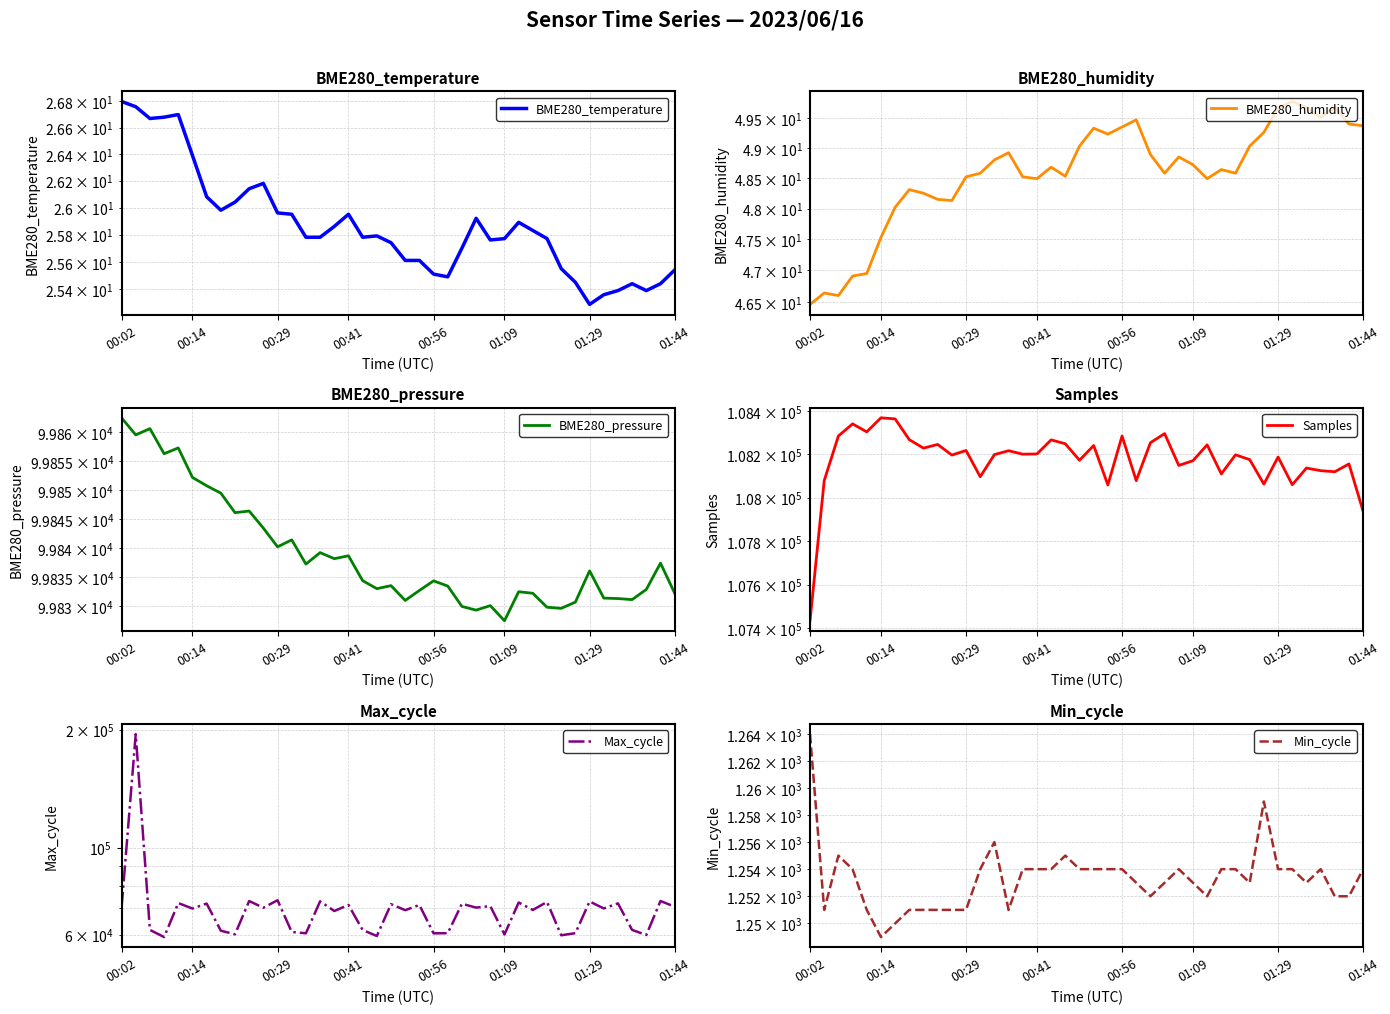

Rank the series by their maximum value, from lowest to highest.

BME280_temperature, BME280_humidity, Min_cycle, BME280_pressure, Samples, Max_cycle